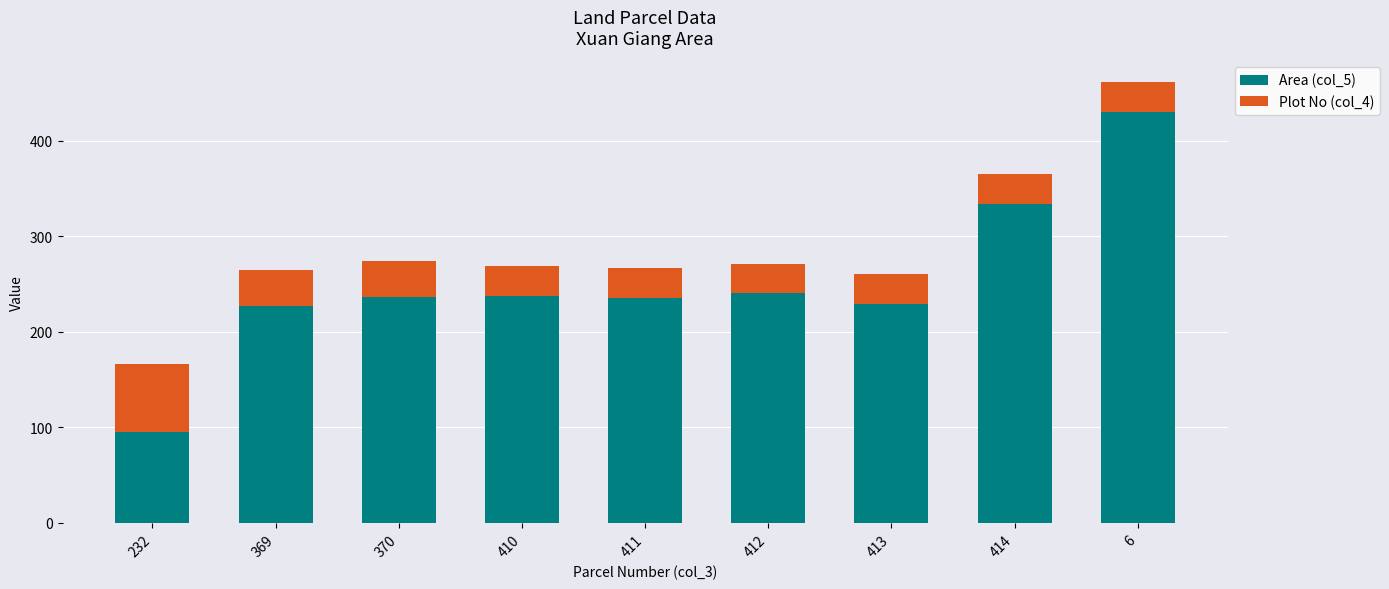

What is the average value of the Area (col_5) series?

251.6